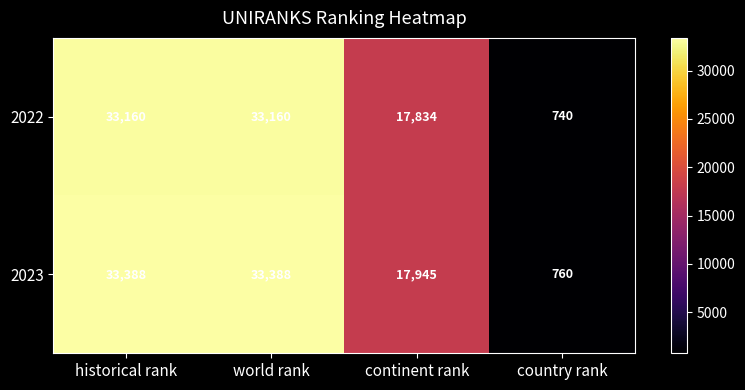

Which category has the lowest value across all series?

country rank